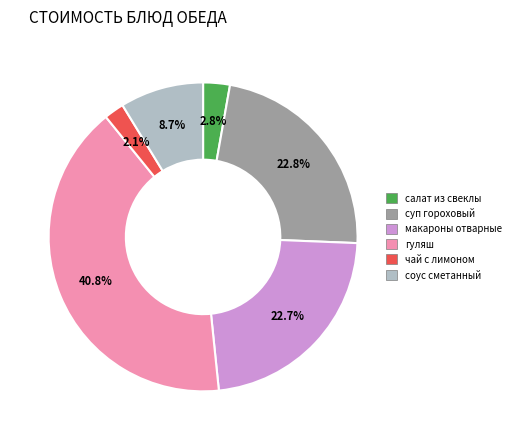

How many slices are in this pie chart?

6